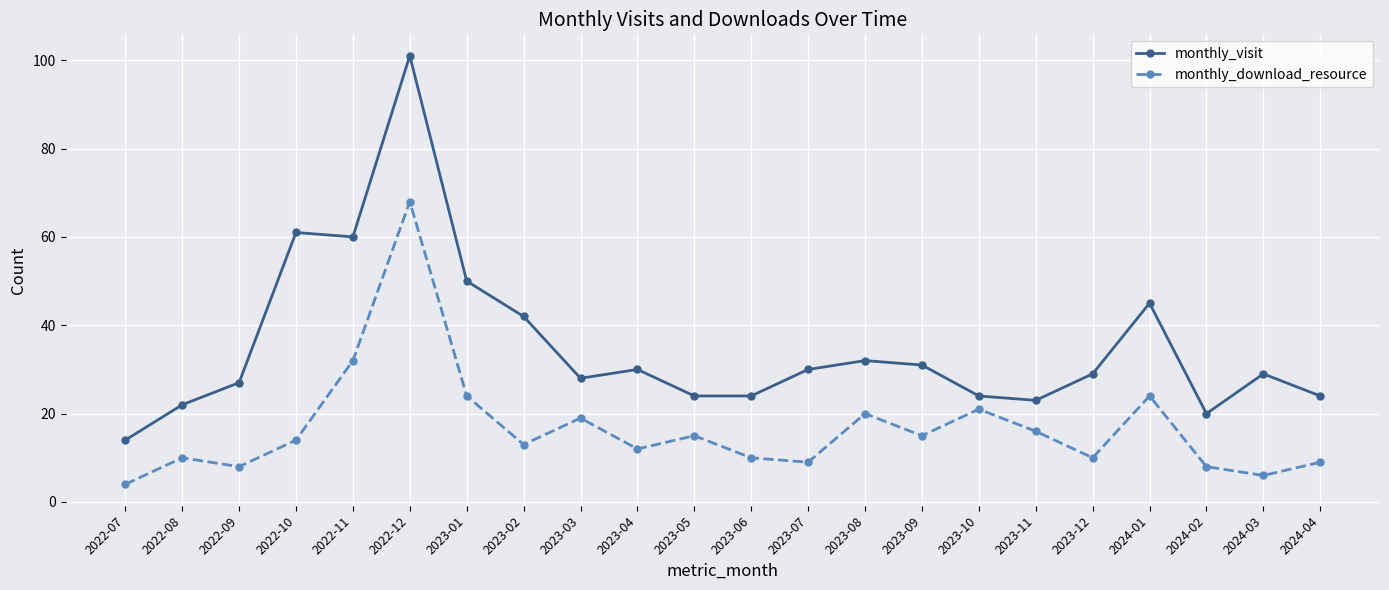

Is this an area chart (filled region under the line)?

No